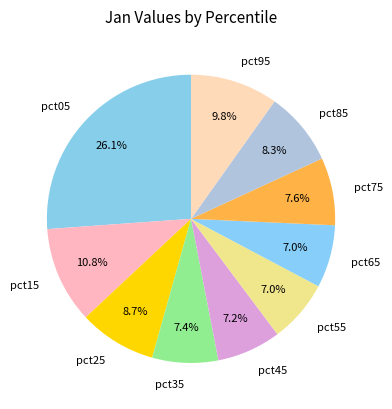

To the nearest percent, what portion does pct55 represent?

7%